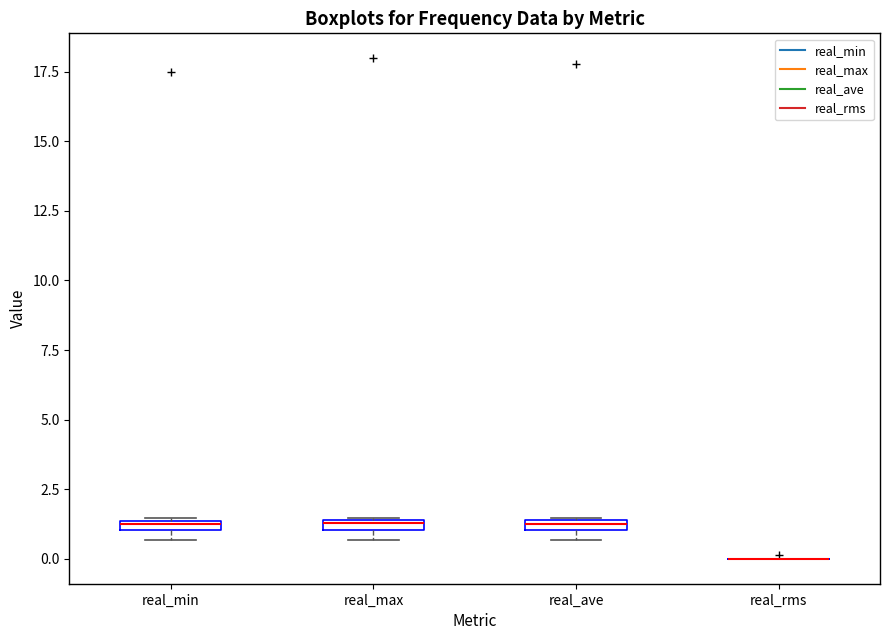

Where is the lower edge of the box for real_min on the y-axis? The values are not printed on the chart, so give them approximately, as read against the axis.

1.0